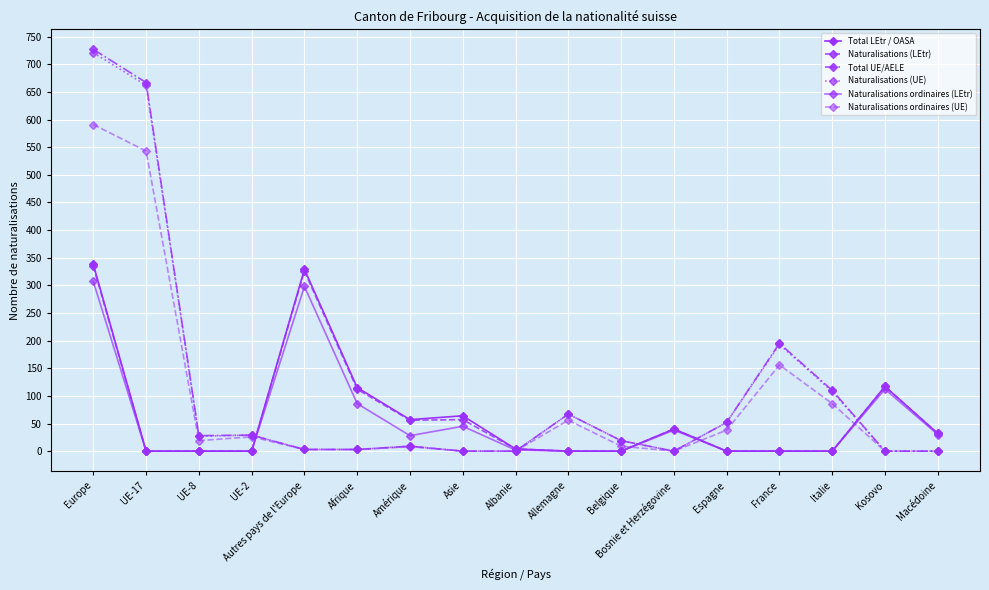

The Naturalisations (UE) series shows 328 at France. True or false?

False